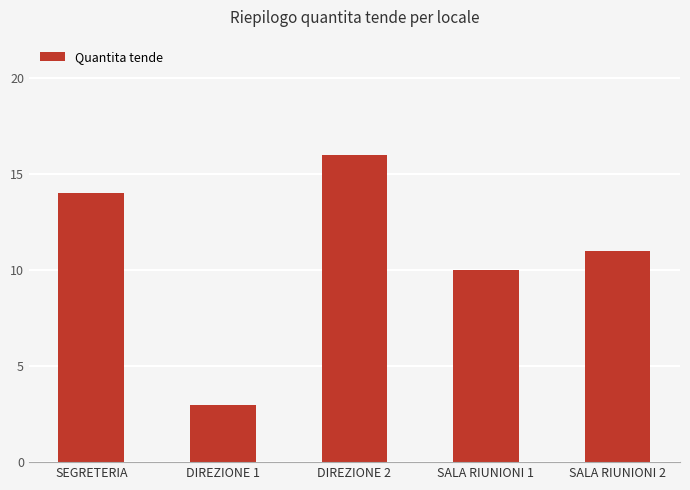

What is the label of the 5th bar from the right?

SEGRETERIA